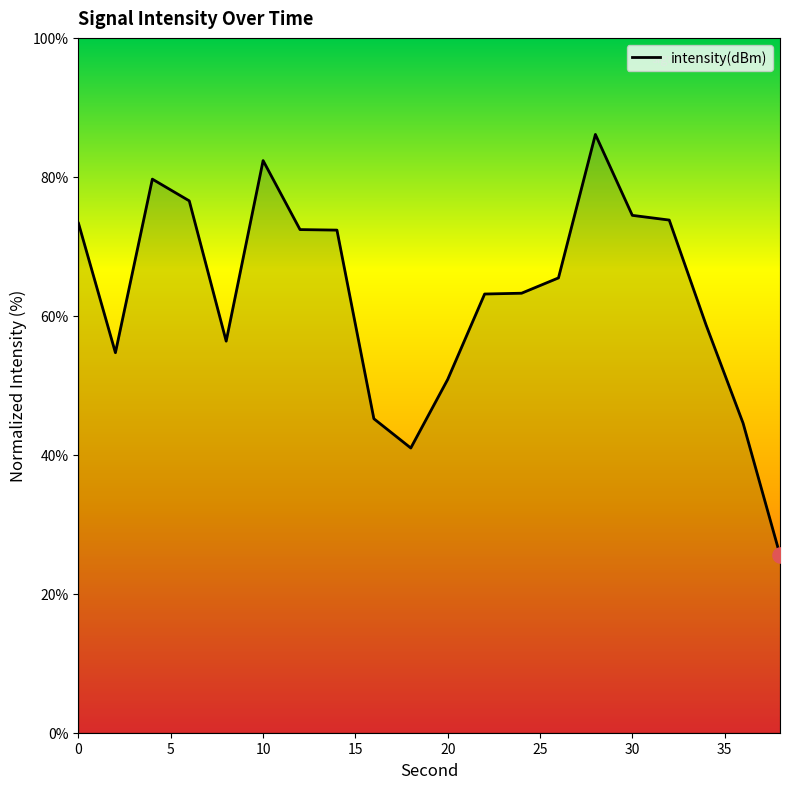

What is the greatest value displayed?

86.1